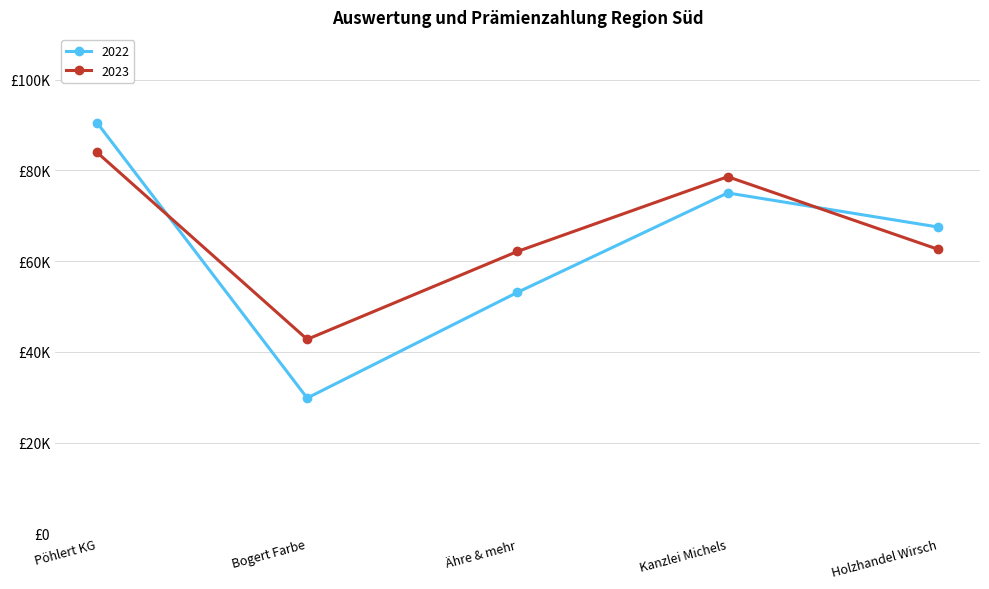

What is the total value across all series at Bogert Farbe?

72634